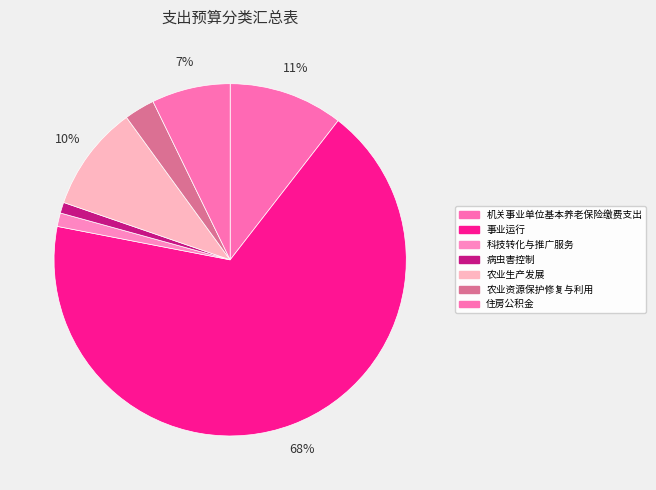

How many slices are in this pie chart?

7